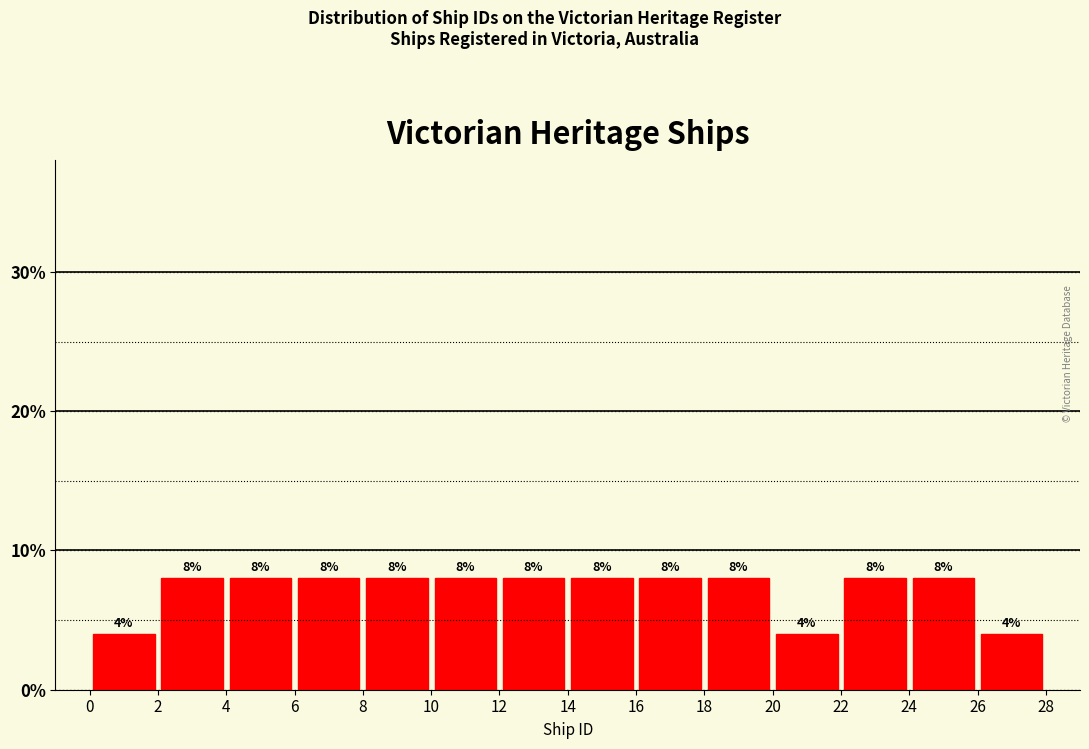

Reading left to right, list every bar in this chart as the range it spans on the x-axis followed by its height.

0 to 2: 4
2 to 4: 8
4 to 6: 8
6 to 8: 8
8 to 10: 8
10 to 12: 8
12 to 14: 8
14 to 16: 8
16 to 18: 8
18 to 20: 8
20 to 22: 4
22 to 24: 8
24 to 26: 8
26 to 28: 4